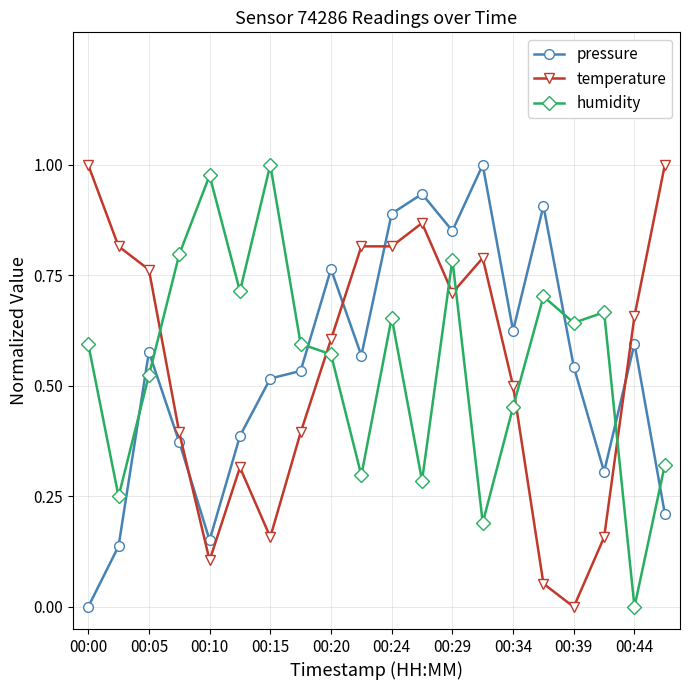

How many times do pressure and humidity cross each other?

6